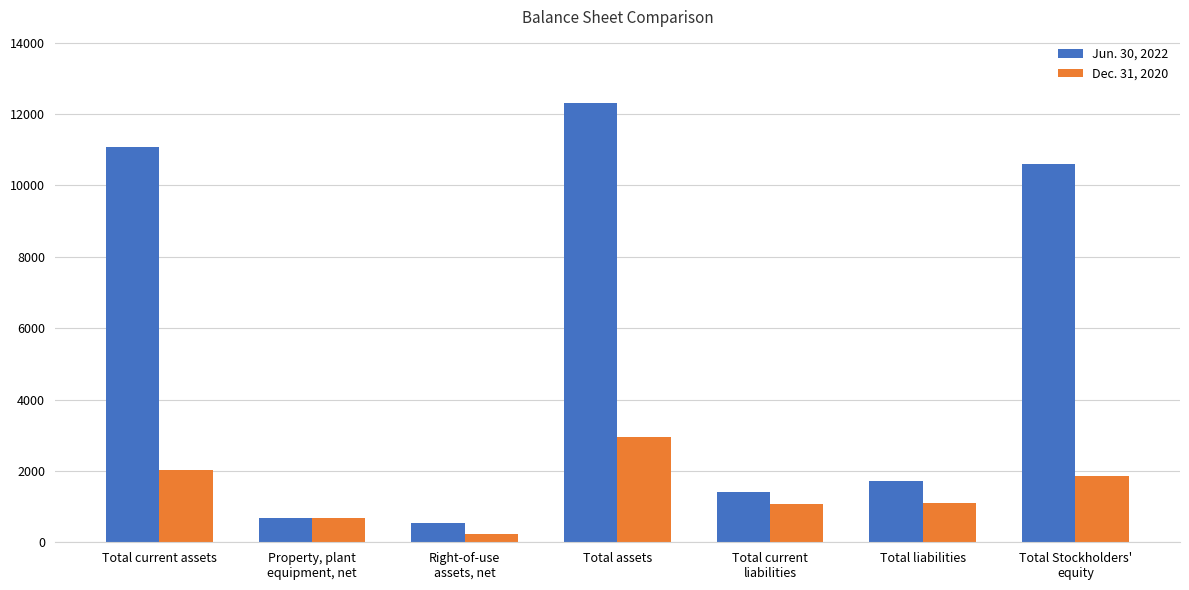

List the series in order of their overall mean, lowest first.

Dec. 31, 2020, Jun. 30, 2022